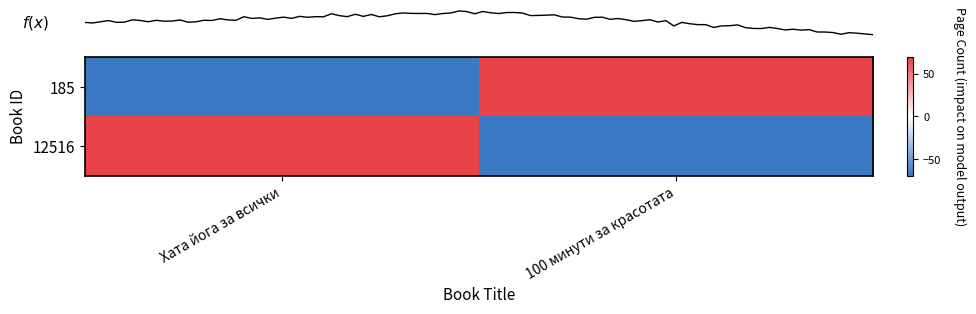

Which has a higher value, 100 минути за красотата or Хата йога за всички?

100 минути за красотата